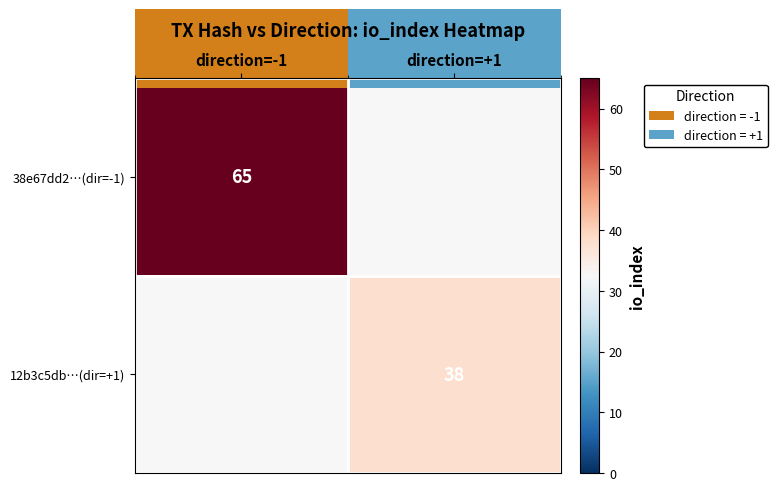

The 38e67dd2…(dir=-1) series shows 103 at direction=-1. True or false?

False